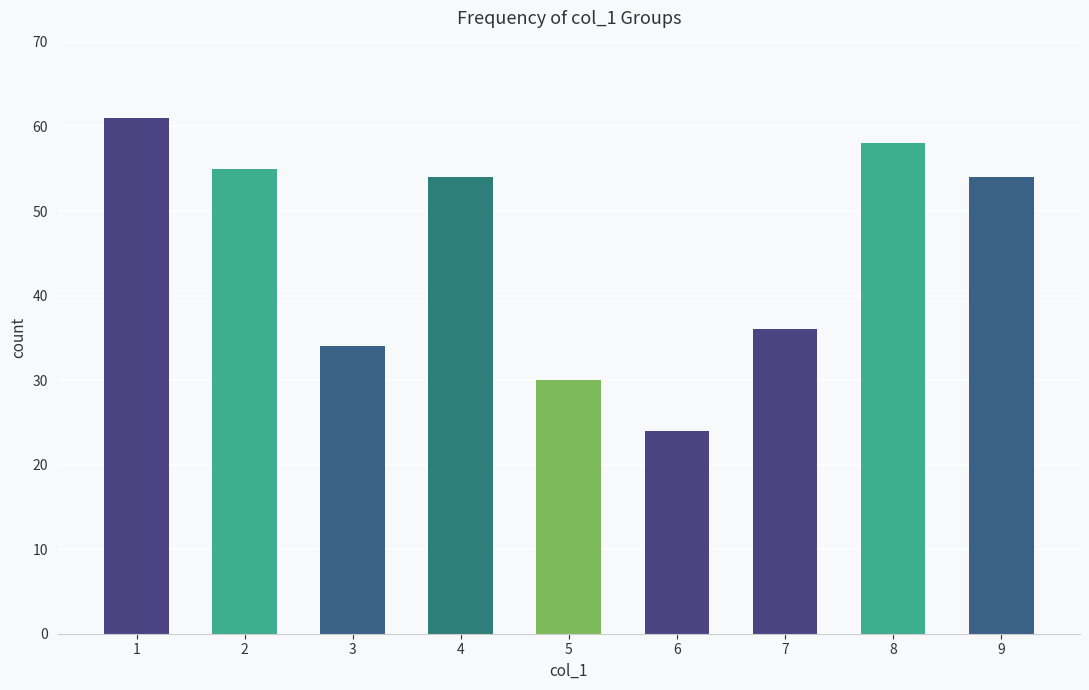

Where is the data nearest to the value 42?

7